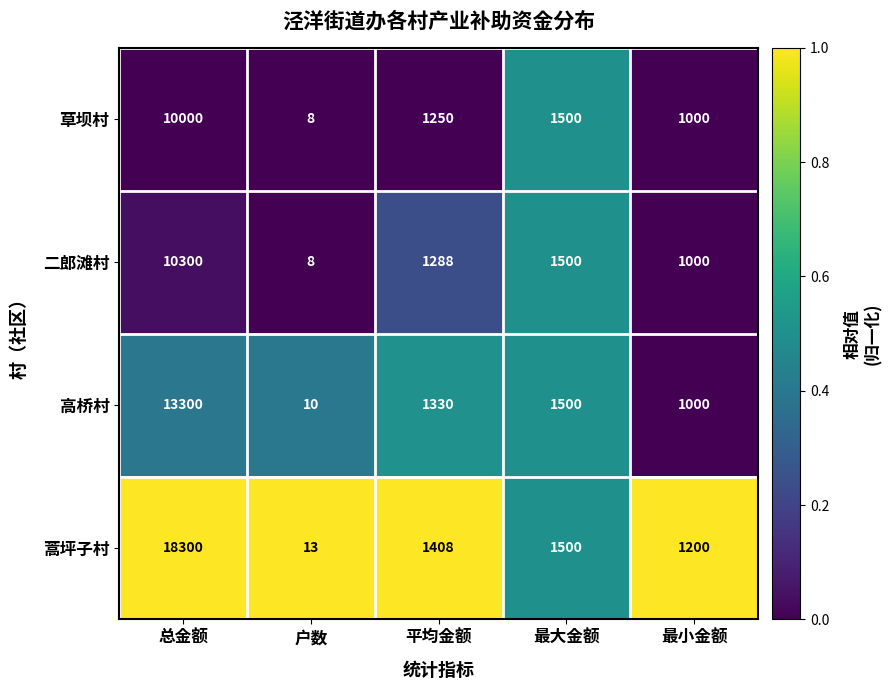

How many distinct data groups are displayed?

4